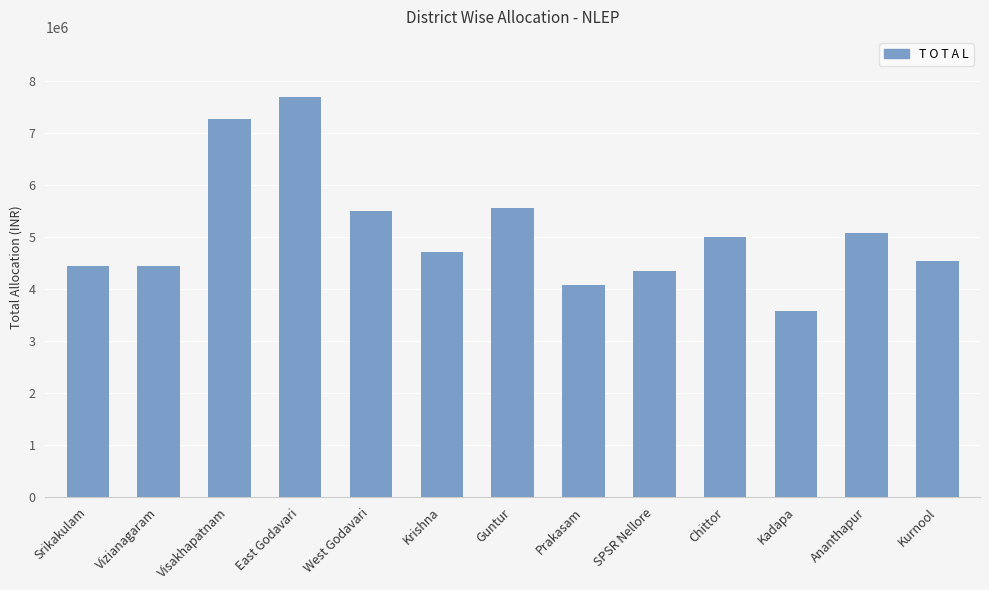

What is the maximum value shown in the chart?

7685950